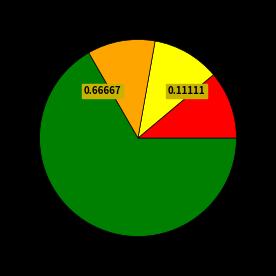

Does any single category account for the majority?

Yes